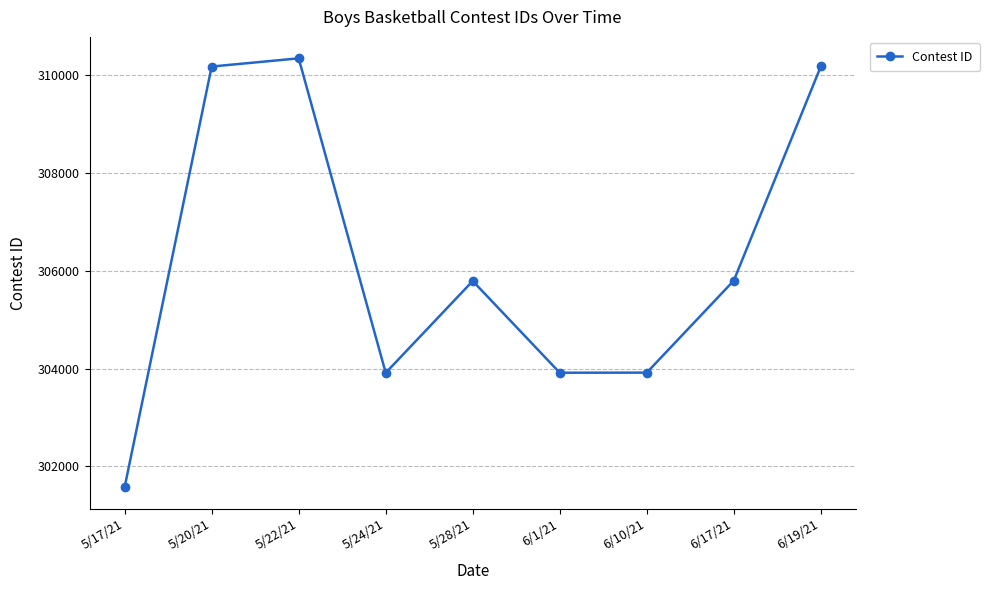

Where does the data first go above 305792?

5/20/21